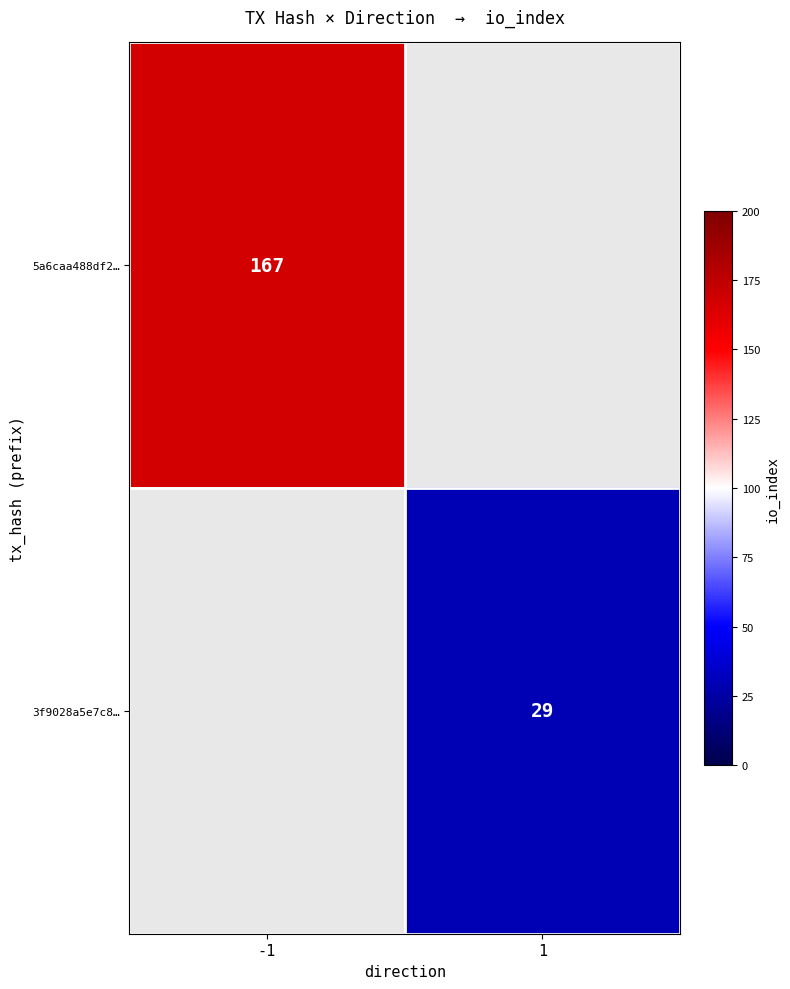

Is it true that 3f9028a5e7c8… equals 29 at 1?

True